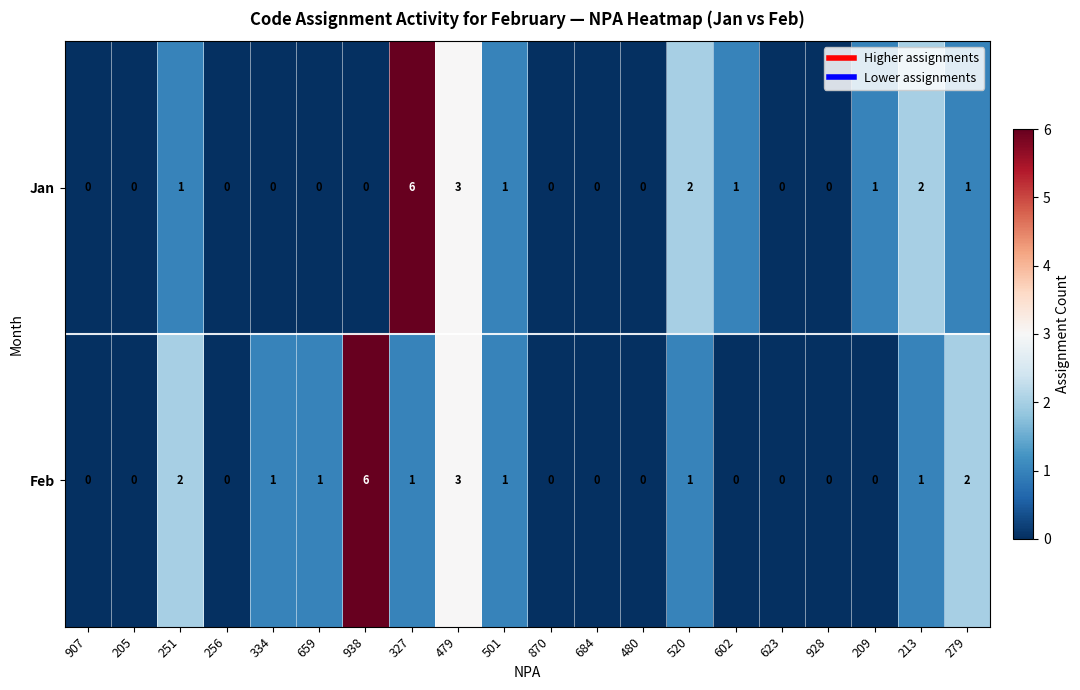

Which series has the largest total across all categories?

Feb